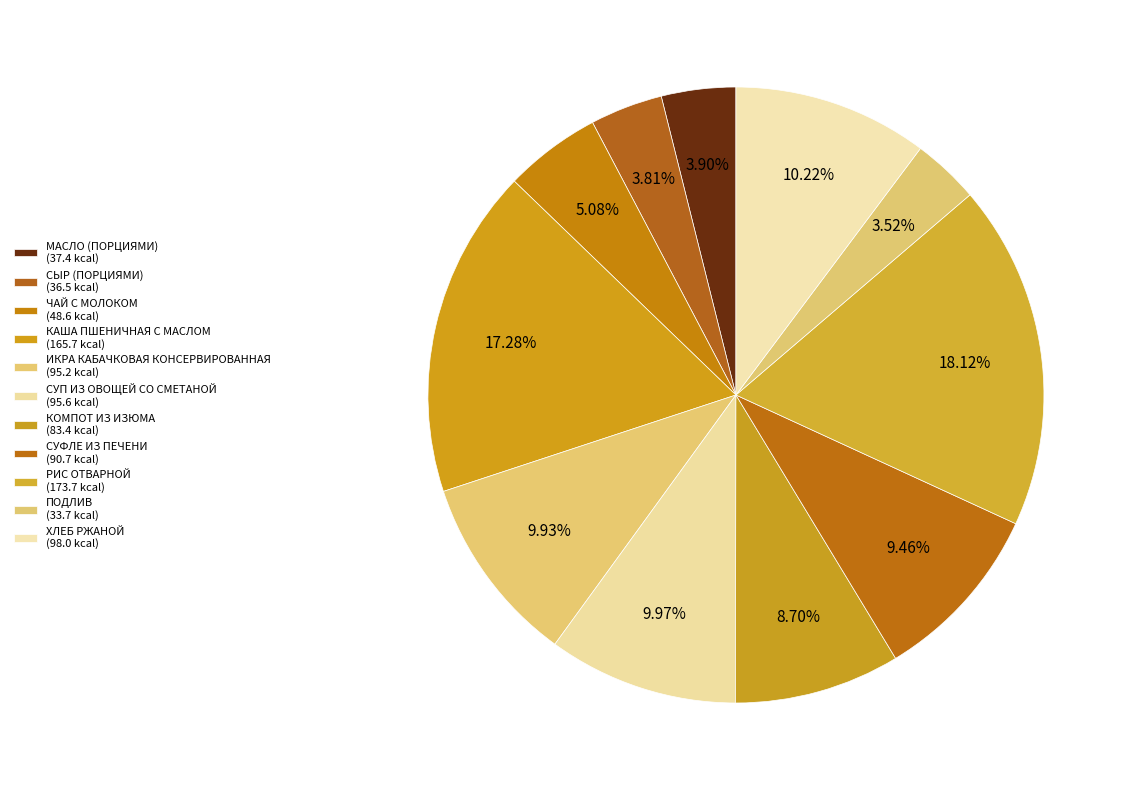

To the nearest percent, what portion does СУФЛЕ ИЗ ПЕЧЕНИ represent?

9%